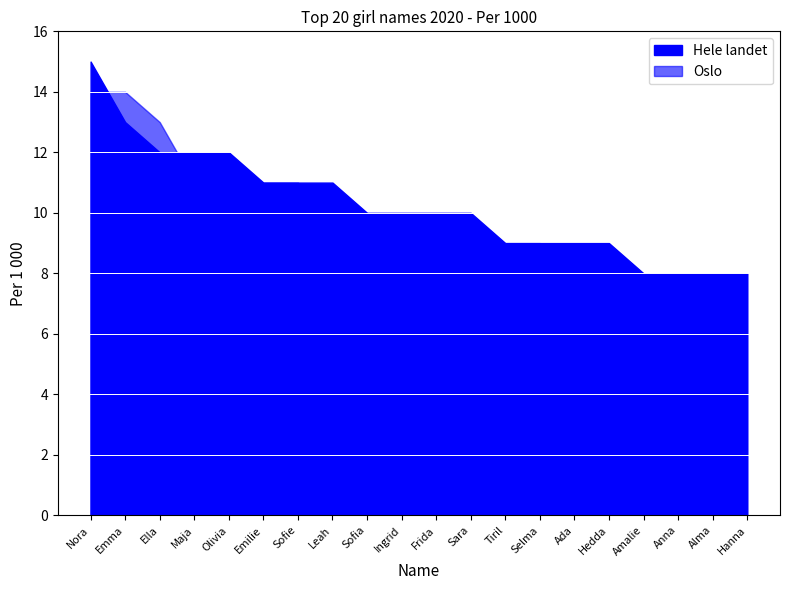

What is the smallest value displayed?

8